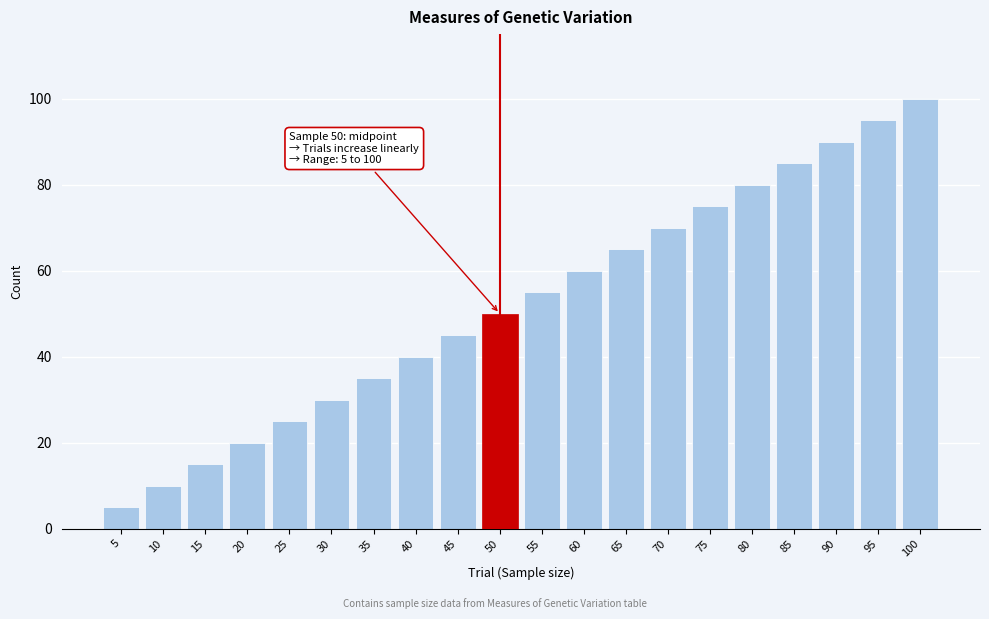

Reading left to right, transcribe all the data shown in this chart.

5=5	10=10	15=15	20=20	25=25	30=30	35=35	40=40	45=45	50=50	55=55	60=60	65=65	70=70	75=75	80=80	85=85	90=90	95=95	100=100